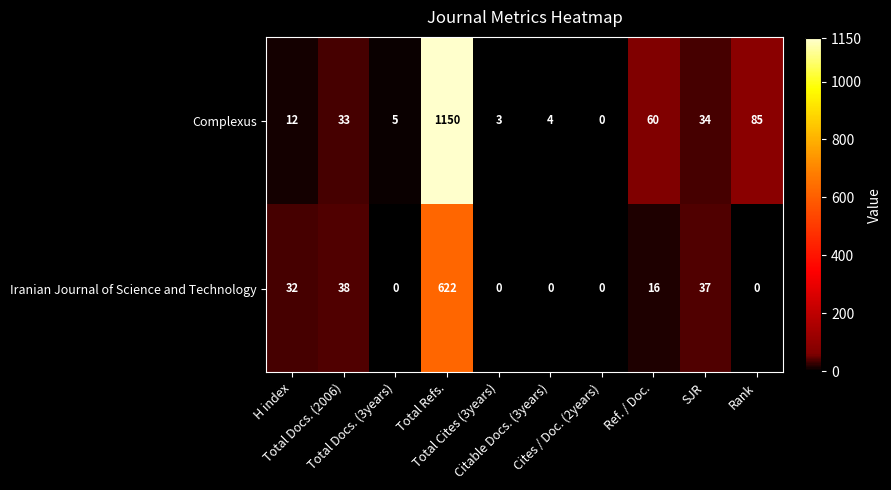

What is the average value of the Complexus series?

139